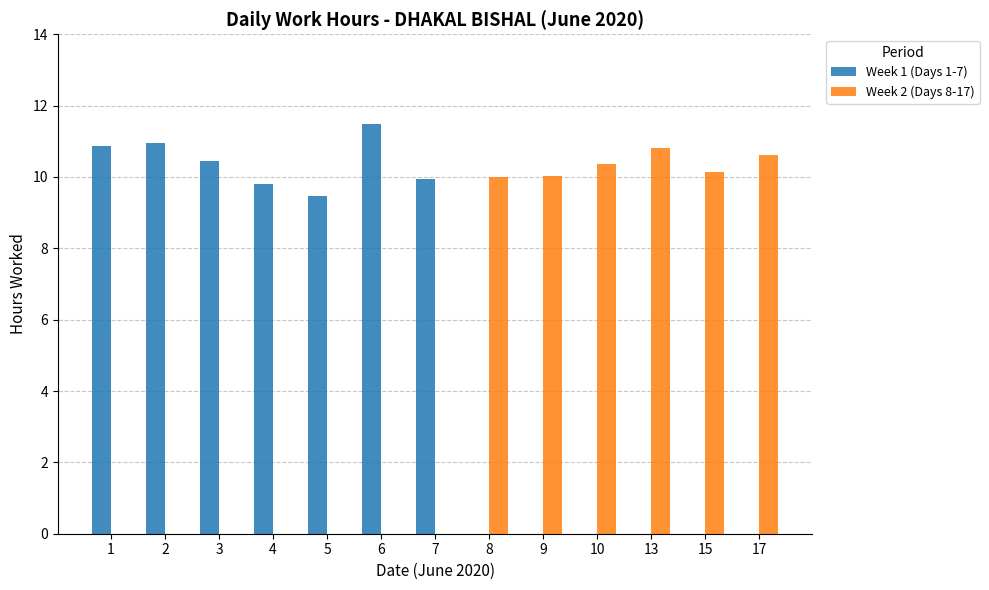

What is the total value across all series at 5?

9.5